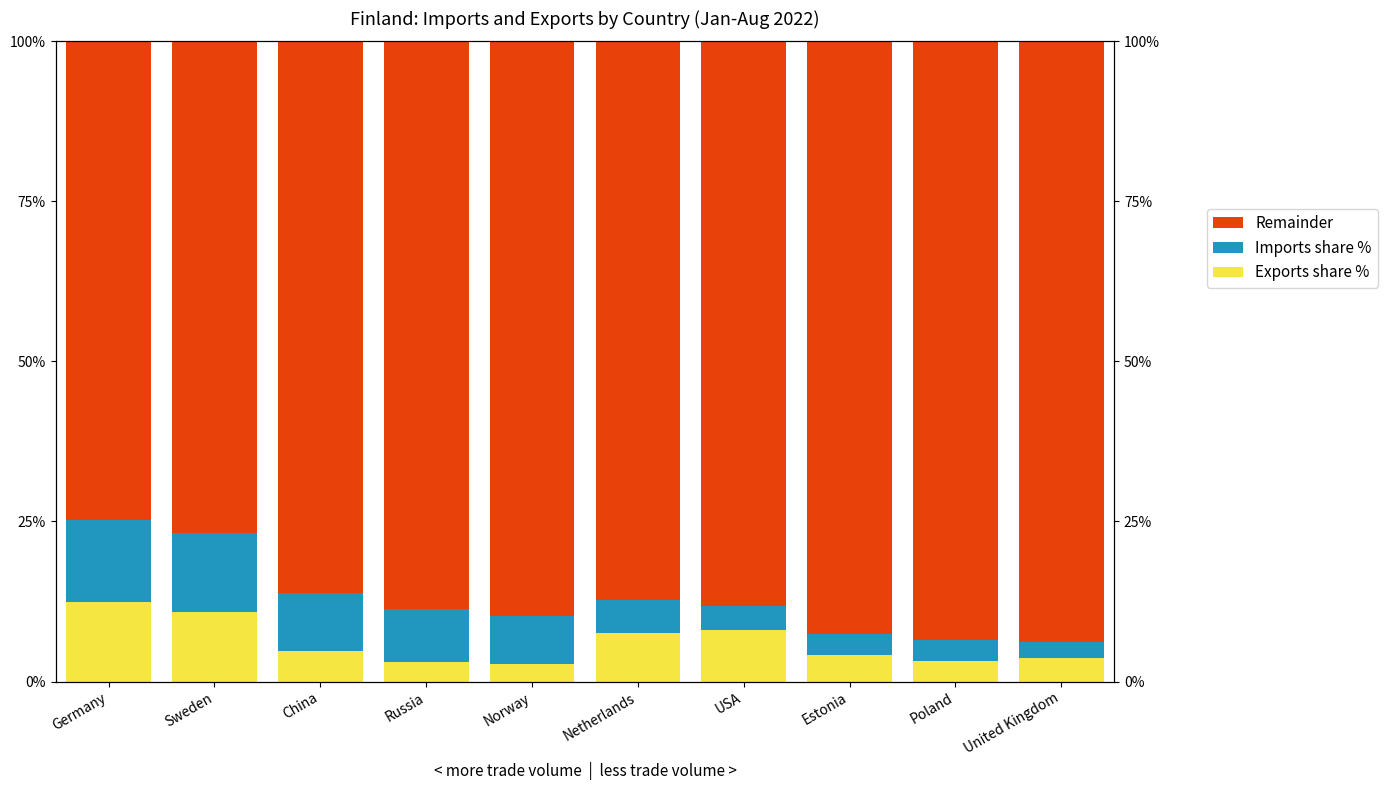

At Netherlands, list the series in order from smallest to largest.

Imports share %, Exports share %, Remainder to 100%